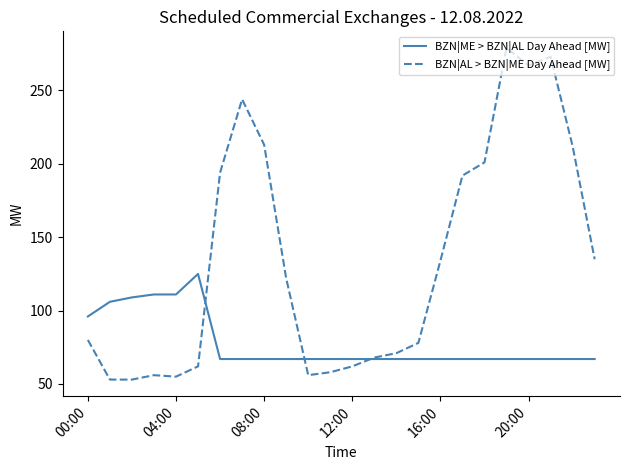

What is the minimum value shown in the chart?

53